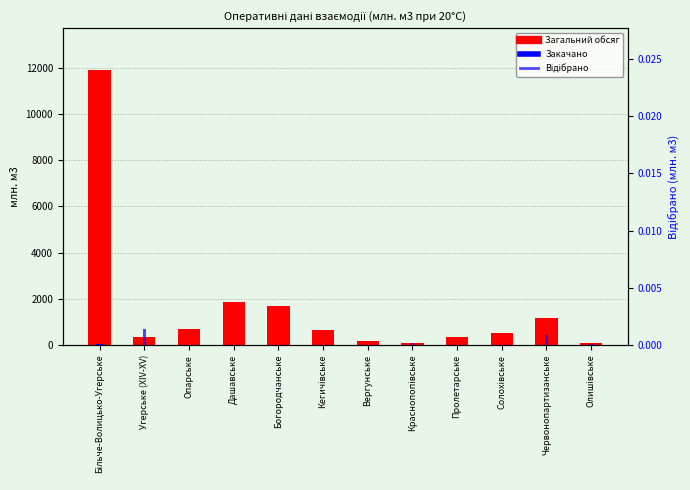

Which category has the lowest value across all series?

Угерське (XIV-XV)